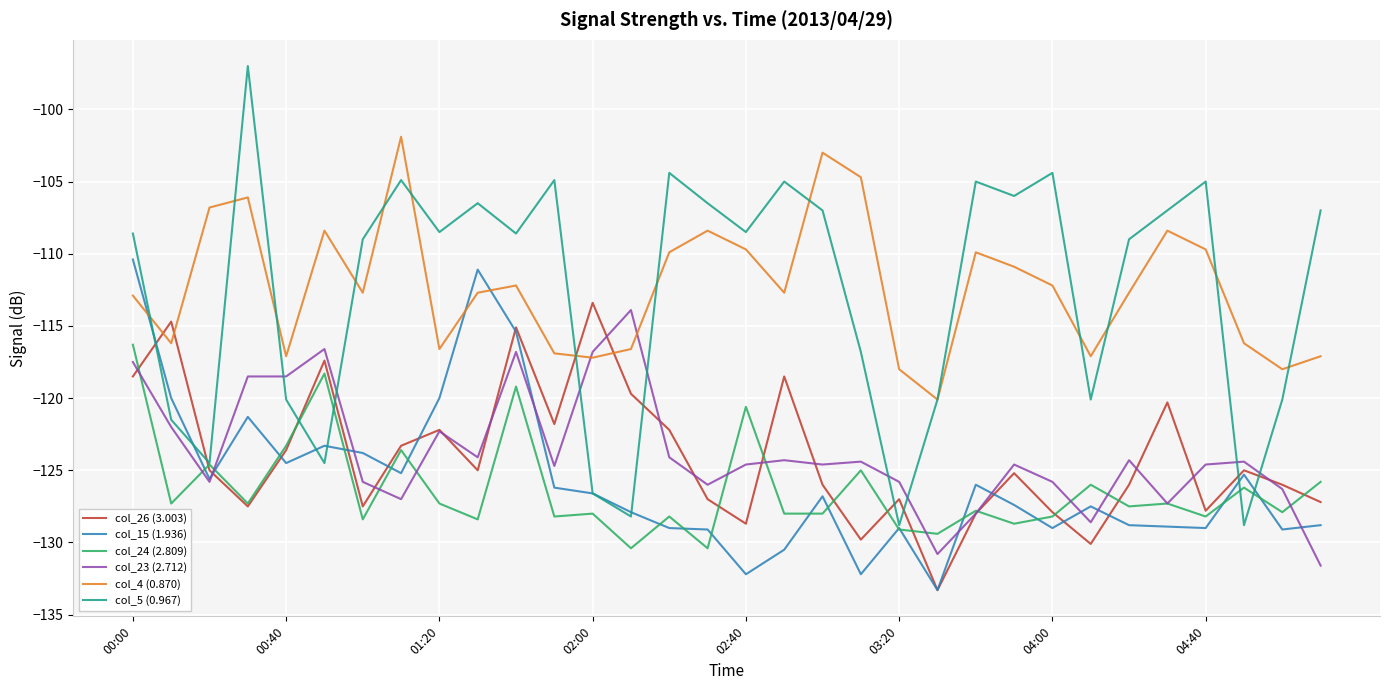

Which series ends up on top after the final intersection of col_23 (2.712) and col_5 (0.967)?

col_5 (0.967)